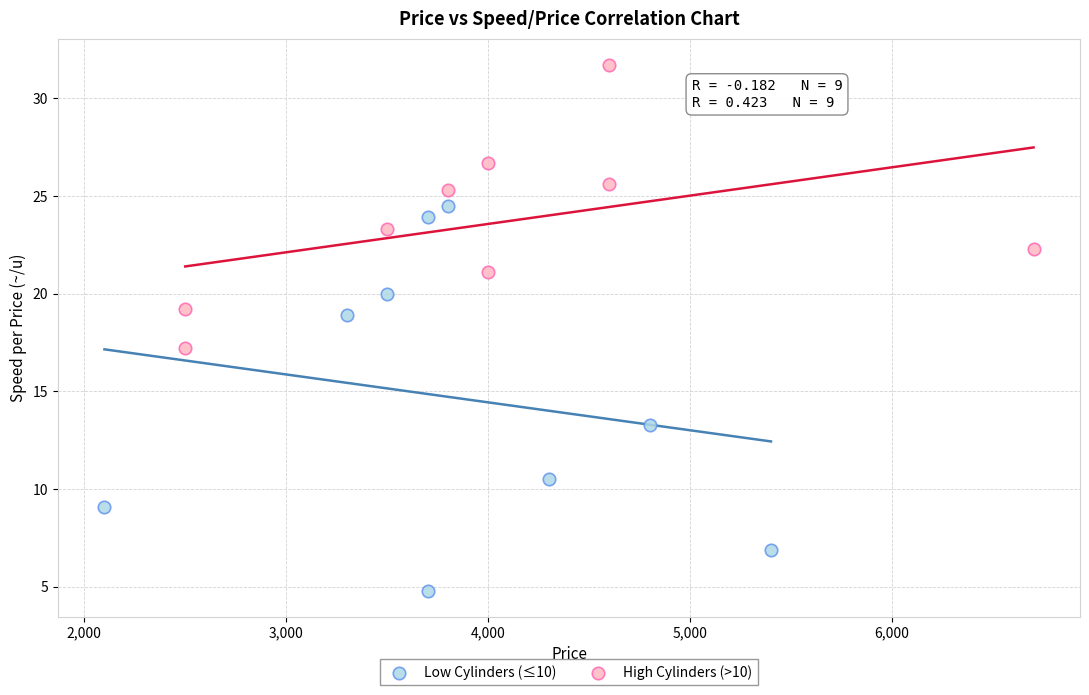

Which series has the largest Y range (max minus min)?

Low Cylinders (≤10)